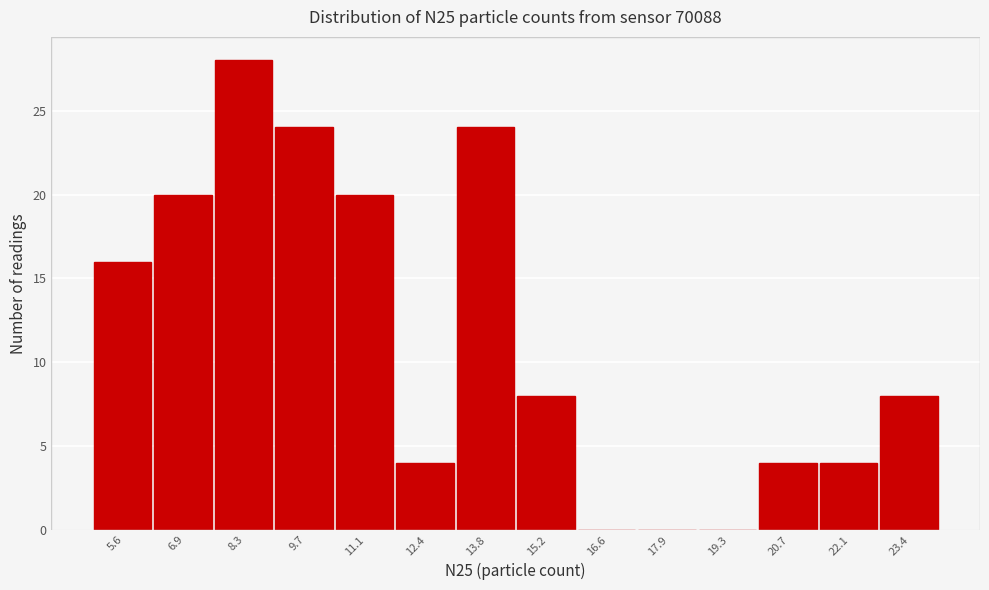

Reading left to right, what are all the values shown in this chart?

5.6=16	6.9=20	8.3=28	9.7=24	11.1=20	12.4=4	13.8=24	15.2=8	16.6=0	17.9=0	19.3=0	20.7=4	22.1=4	23.4=8